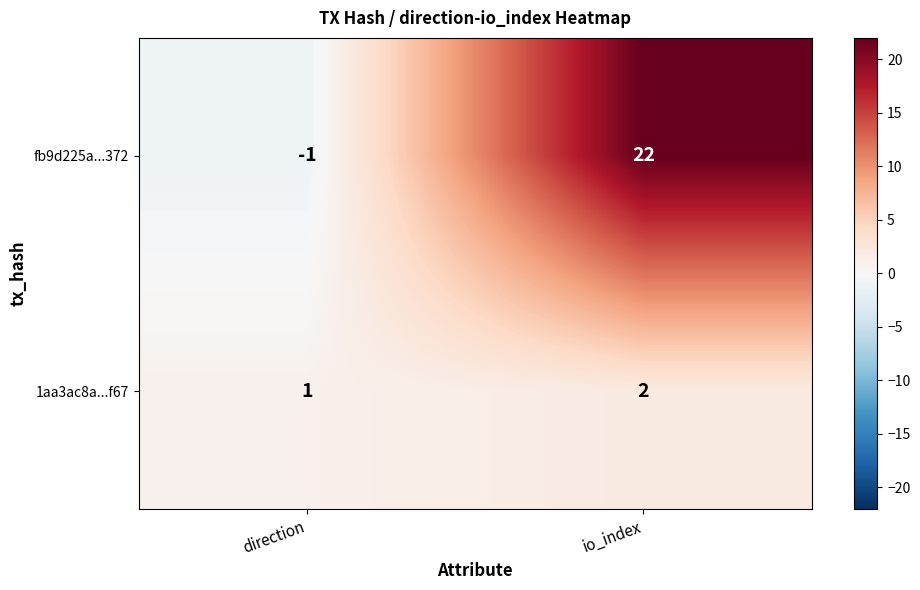

Reading right to left, transcribe all the data shown in this chart.

fb9d225a...372: 22	-1
1aa3ac8a...f67: 2	1